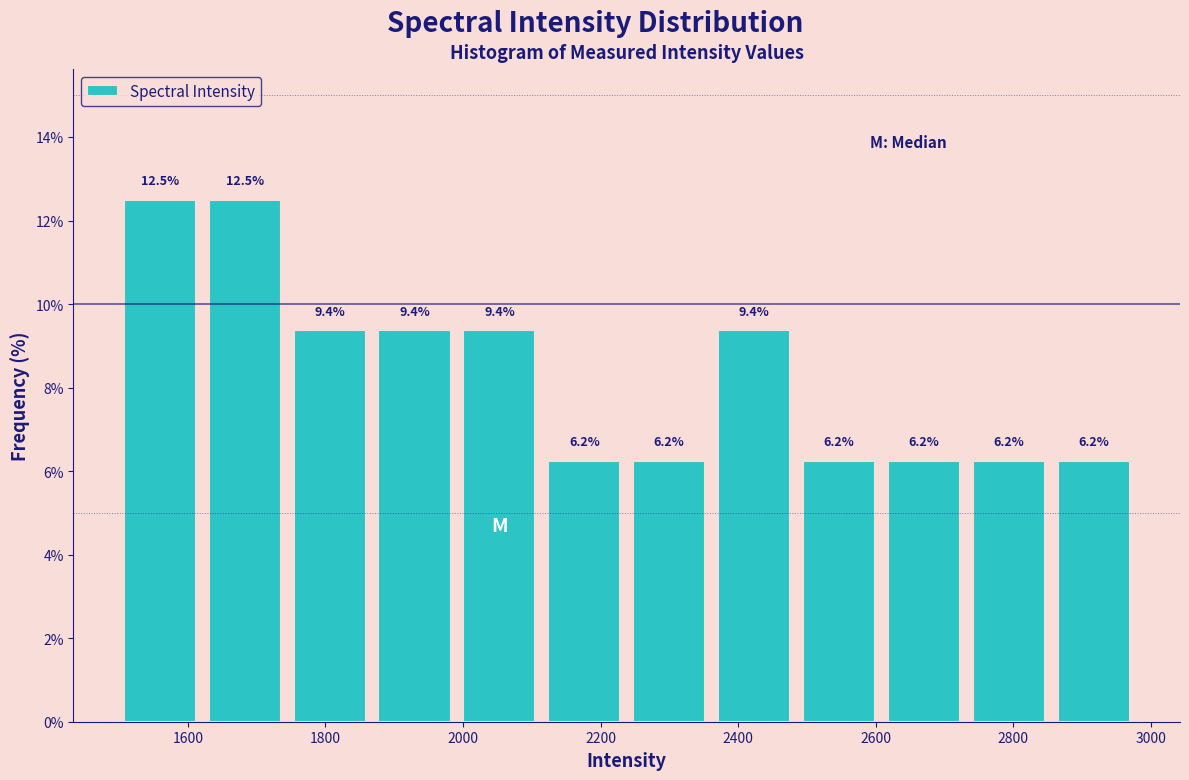

Reading left to right, list every bar in this chart as the range it spans on the x-axis followed by its height. The bar edges are not printed on the chart, so give them approximately, as read against the axis.

1500 to 1640: 12.5
1640 to 1760: 12.5
1760 to 1880: 9.4
1880 to 2000: 9.4
2000 to 2120: 9.4
2120 to 2240: 6.2
2240 to 2380: 6.2
2380 to 2500: 9.4
2500 to 2620: 6.2
2620 to 2740: 6.2
2740 to 2860: 6.2
2860 to 2980: 6.2